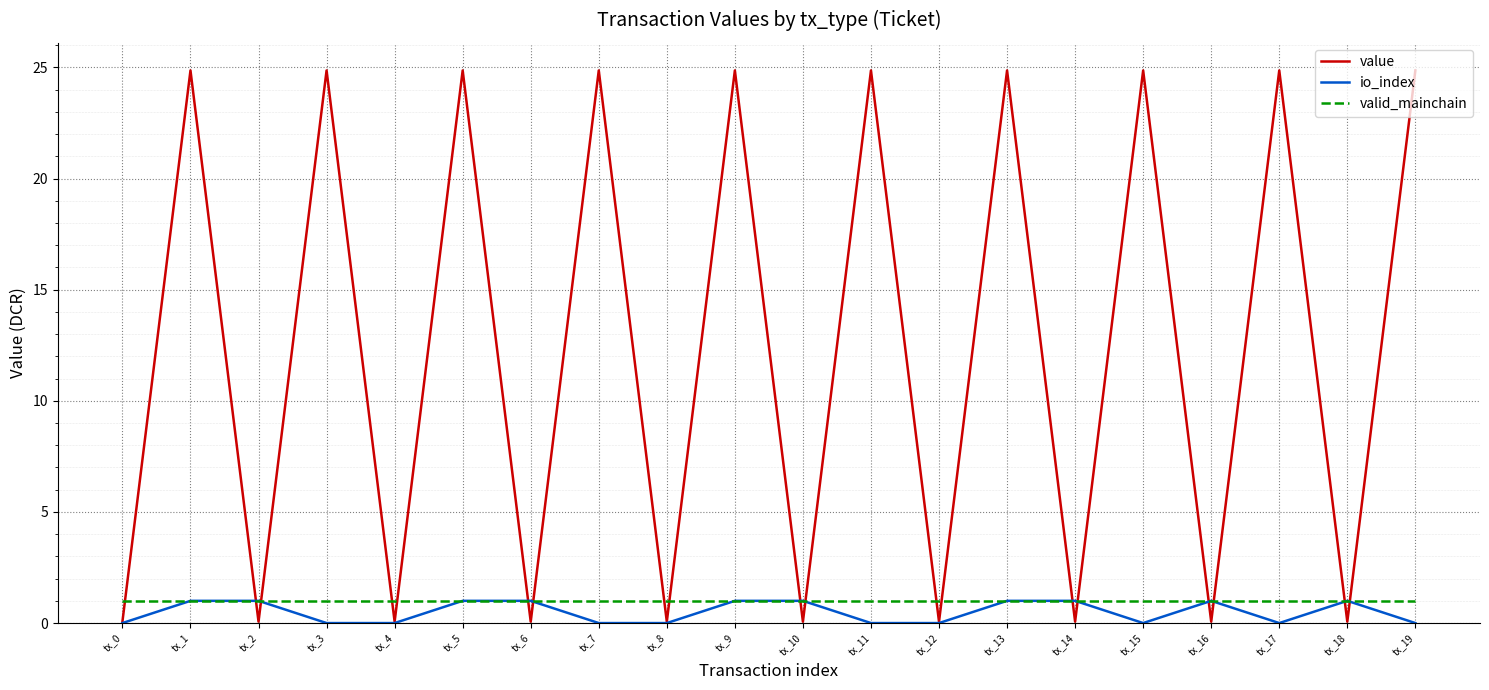

Where do value and valid_mainchain first cross each other?

tx_0 and tx_1